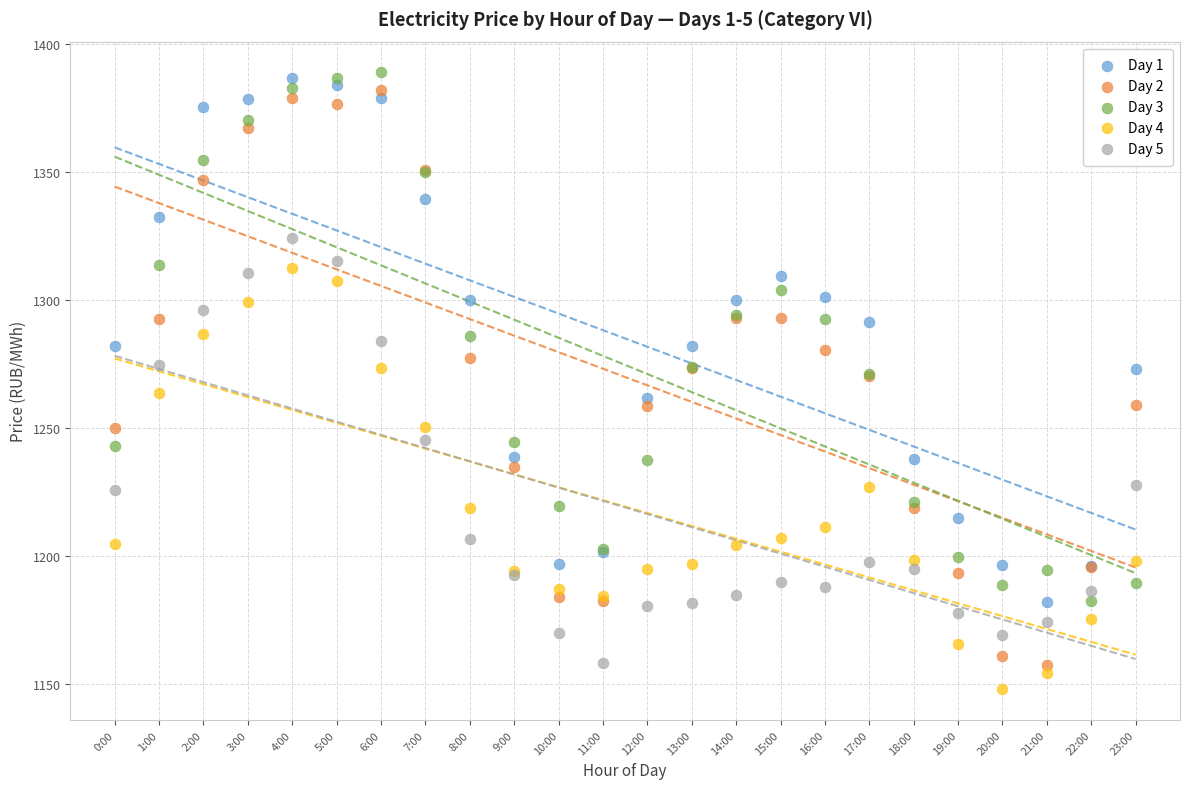

Which series reaches the minimum Y coordinate?

Day 4